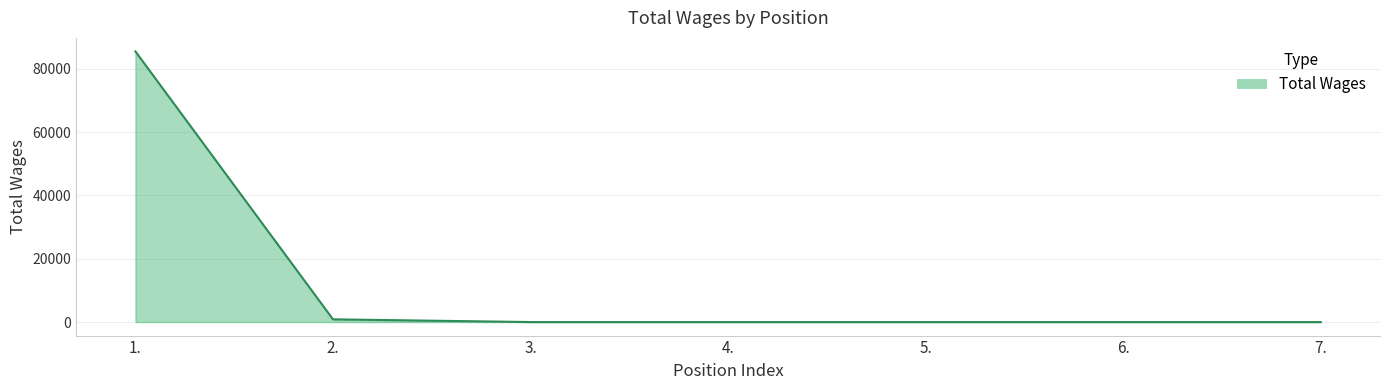

Reading left to right, what are all the values shown in this chart?

1.=85531	2.=858	3.=0	4.=0	5.=0	6.=0	7.=0